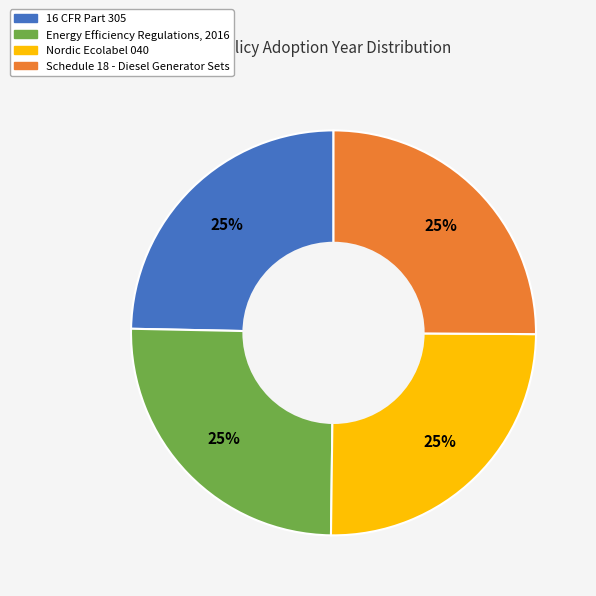

To the nearest percent, what is the combined percentage of Schedule 18 - Diesel Generator Sets and Nordic Ecolabel 040?

50%